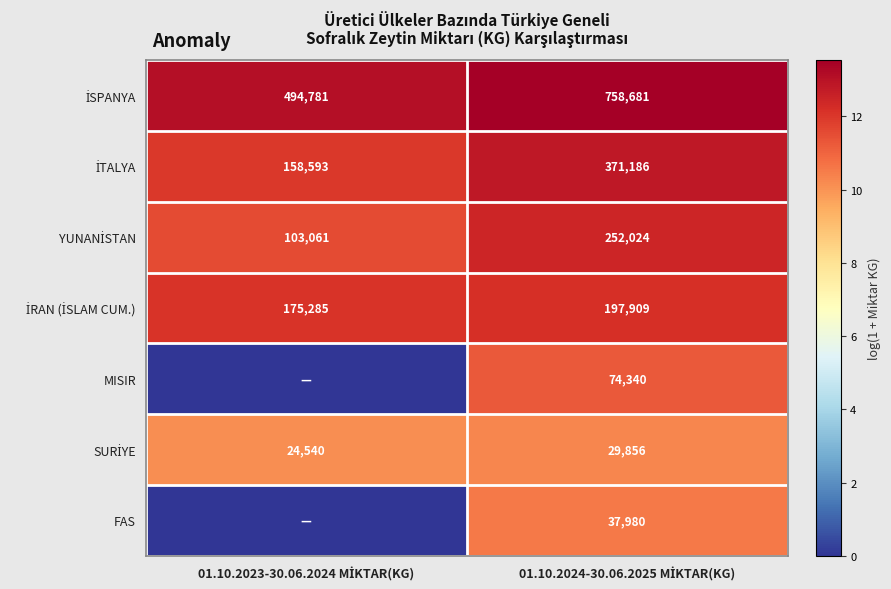

At which category does the chart reach its peak across all series?

01.10.2024-30.06.2025 MİKTAR(KG)